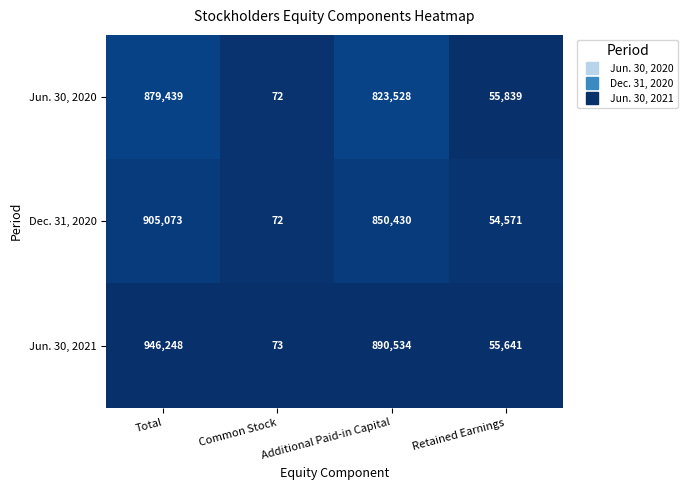

What is the total value across all series at Total?

2730760